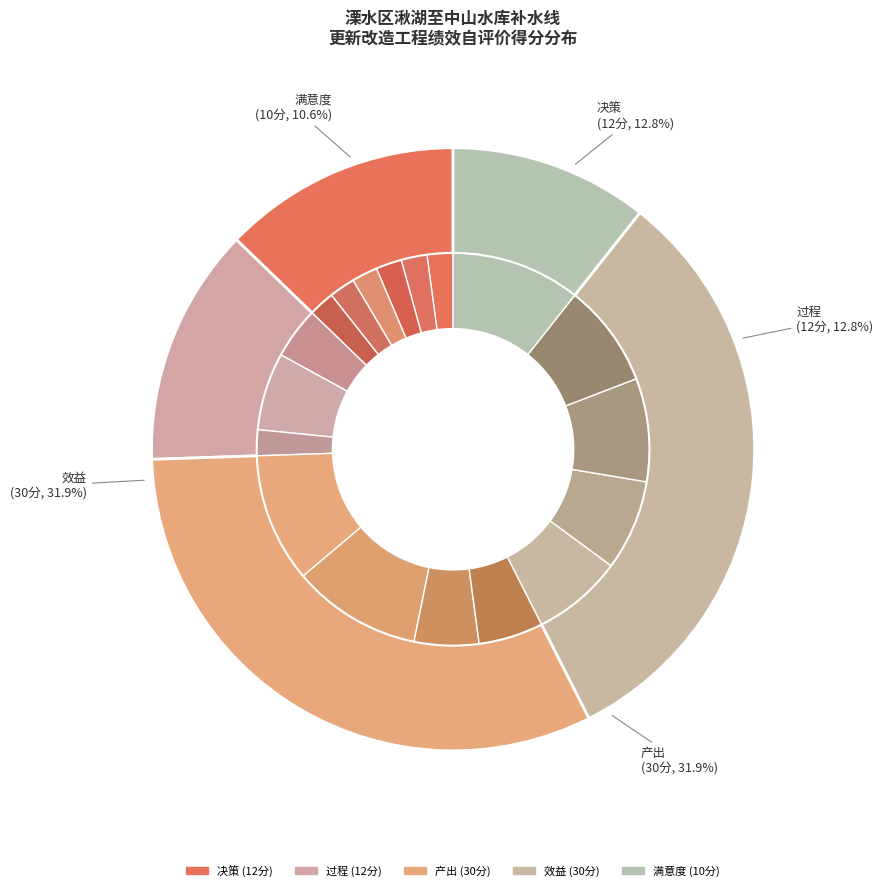

Is there a majority slice in this chart?

No